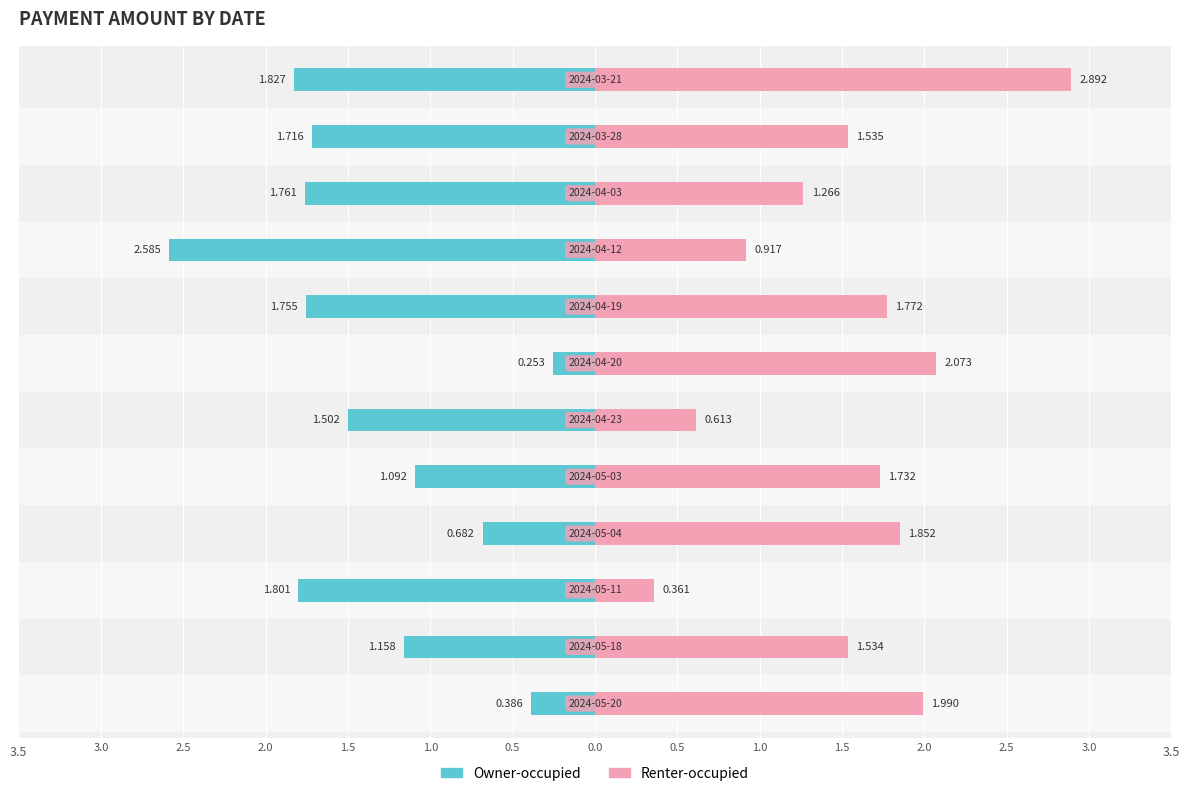

Which series changed the most between 1.0 and 0.0?

Owner-occupied